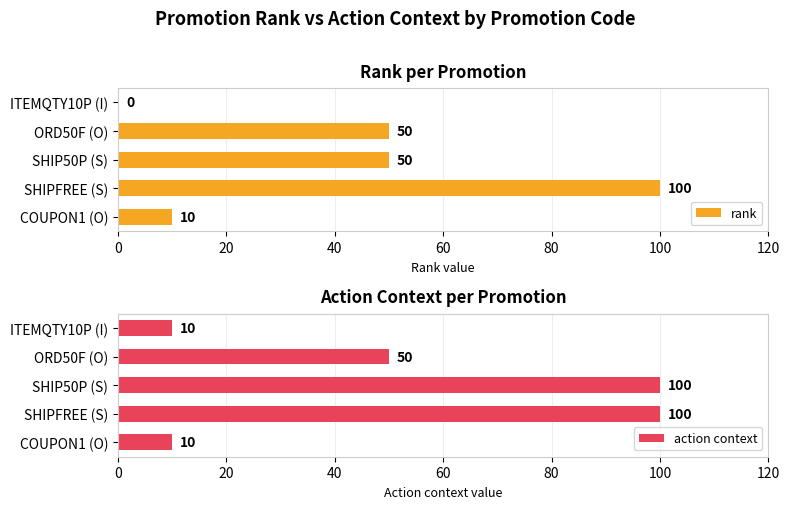

Read the action context value at ORD50F (O).

50